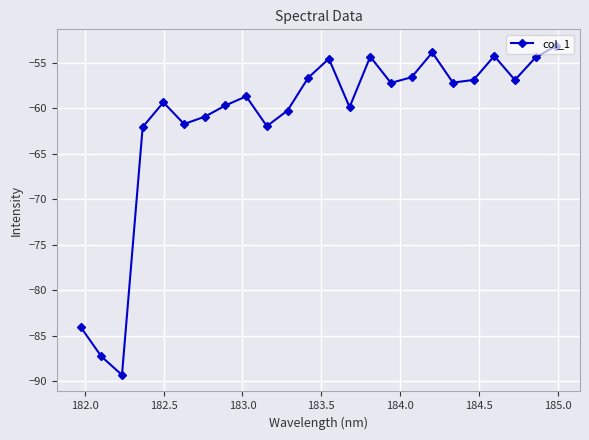

What is the difference between the maximum and minimum values?

36.2